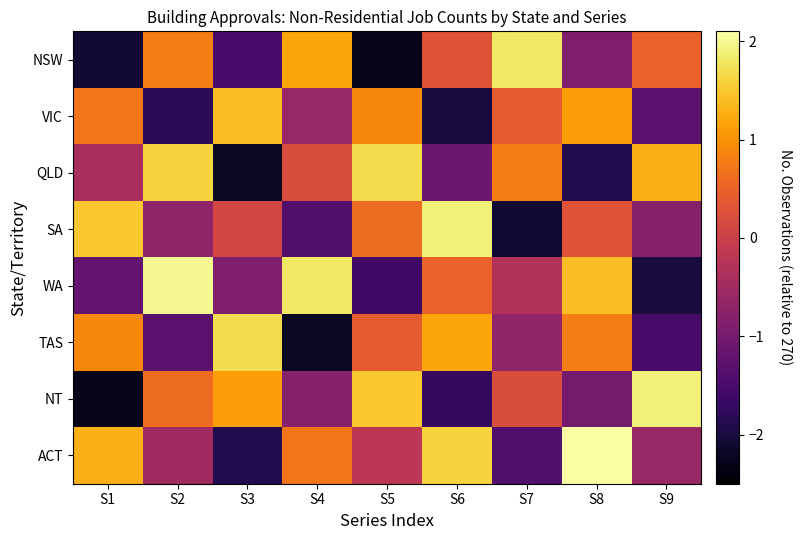

Reading left to right, what are all the values shown in this chart?

NSW: S1=-2.1	S2=0.8	S3=-1.5	S4=1.2	S5=-2.3	S6=0.3	S7=1.8	S8=-0.9	S9=0.5
VIC: S1=0.7	S2=-1.8	S3=1.4	S4=-0.6	S5=0.9	S6=-2.0	S7=0.4	S8=1.1	S9=-1.3
QLD: S1=-0.4	S2=1.6	S3=-2.2	S4=0.2	S5=1.7	S6=-1.1	S7=0.8	S8=-1.9	S9=1.3
SA: S1=1.5	S2=-0.7	S3=0.1	S4=-1.4	S5=0.6	S6=1.9	S7=-2.1	S8=0.3	S9=-0.8
WA: S1=-1.2	S2=2.0	S3=-0.9	S4=1.8	S5=-1.6	S6=0.5	S7=-0.3	S8=1.4	S9=-2.0
TAS: S1=0.9	S2=-1.3	S3=1.7	S4=-2.2	S5=0.4	S6=1.2	S7=-0.7	S8=0.8	S9=-1.5
NT: S1=-2.3	S2=0.6	S3=1.1	S4=-0.8	S5=1.5	S6=-1.7	S7=0.2	S8=-1.0	S9=1.9
ACT: S1=1.3	S2=-0.5	S3=-1.9	S4=0.7	S5=-0.2	S6=1.6	S7=-1.4	S8=2.1	S9=-0.6